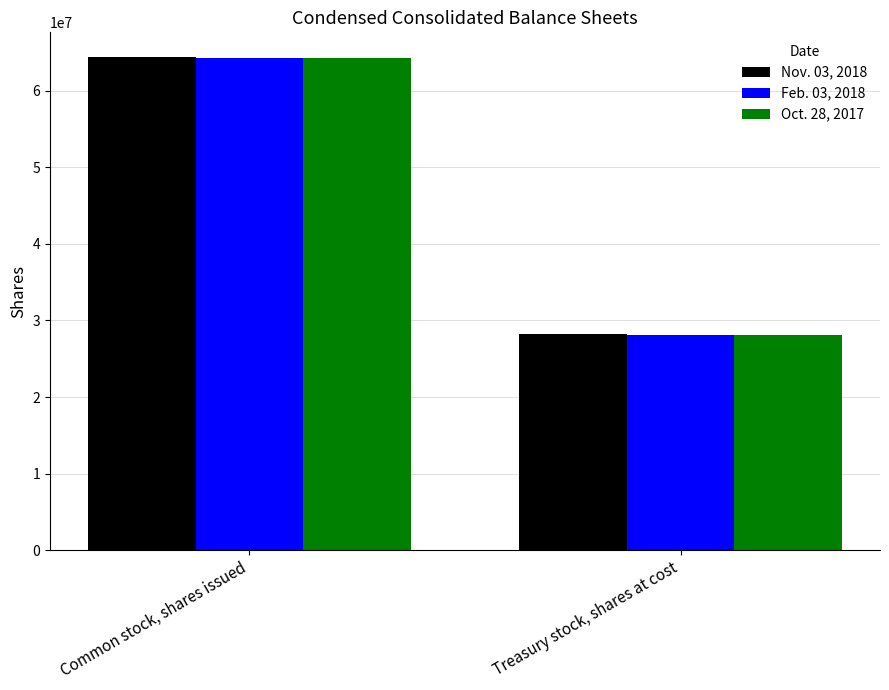

How many bars are there in each group?

3